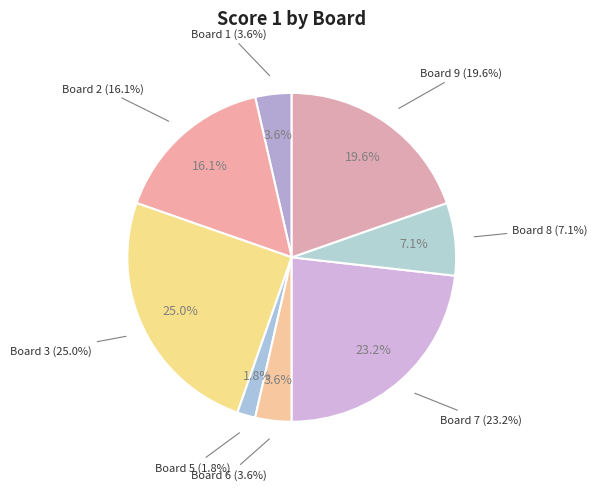

Between Board 1 and Board 9, which is larger?

Board 9